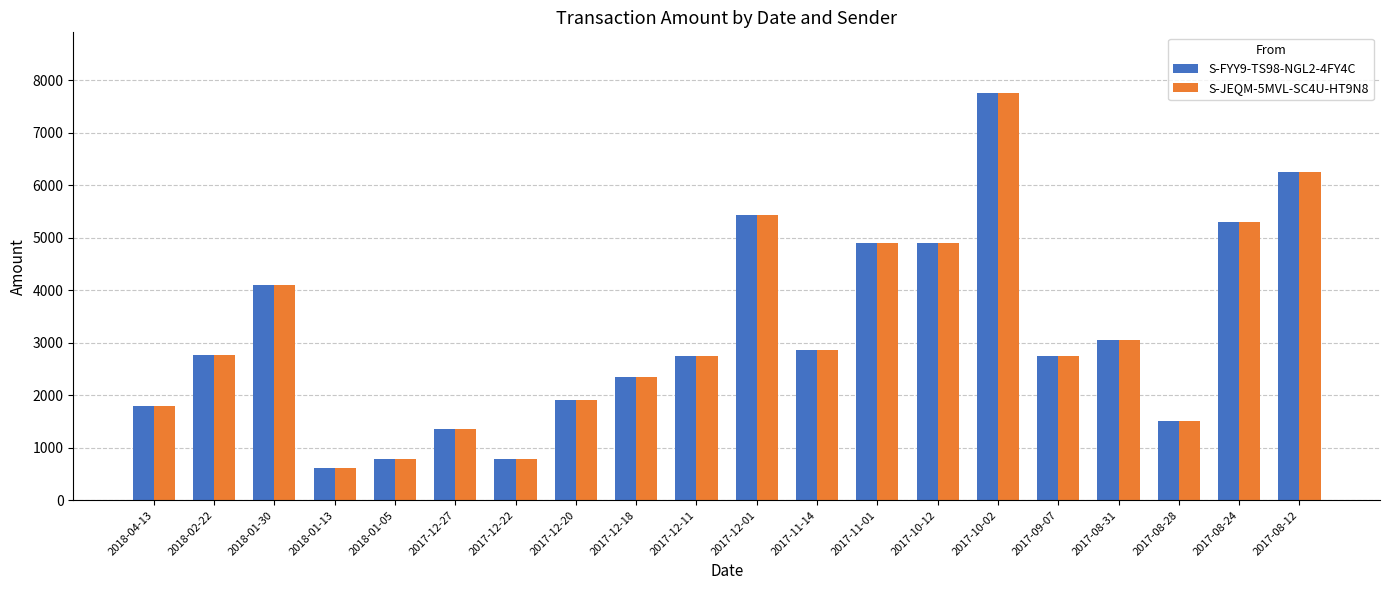

The value of S-FYY9-TS98-NGL2-4FY4C at 2017-12-01 is 8067. True or false?

False